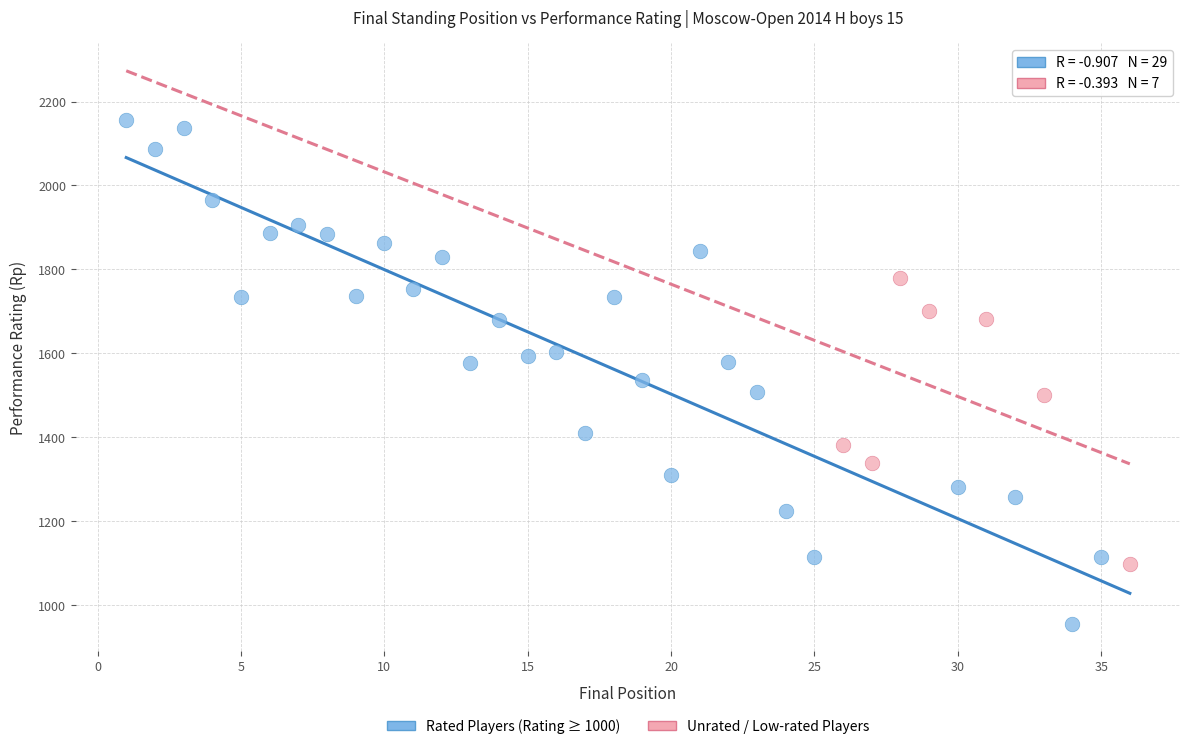

Which series has the largest Y range (max minus min)?

Rated Players (Rating ≥ 1000)